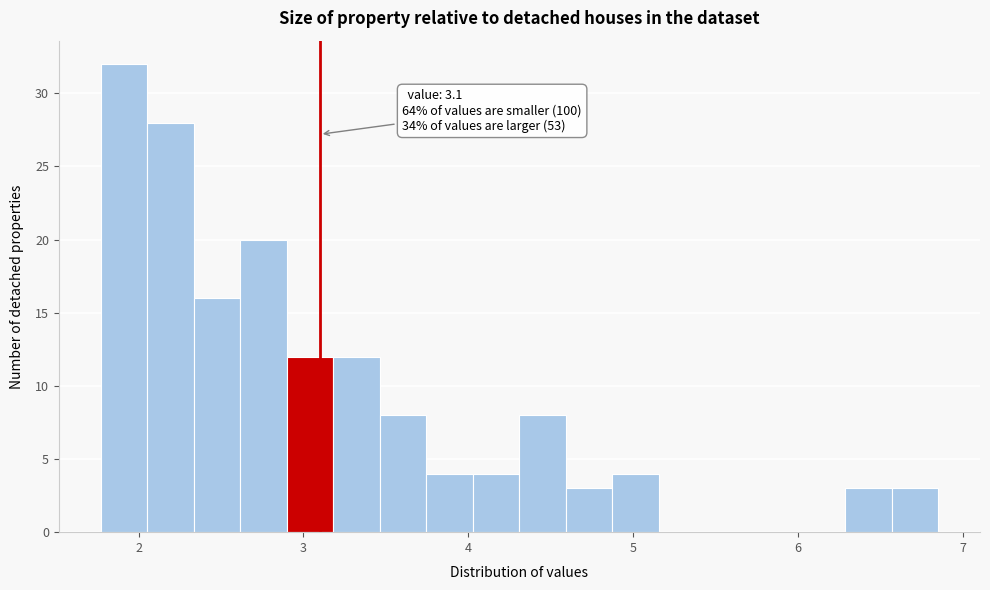

Read against the x-axis, roughly where is the centre of the tallest bar?

1.9